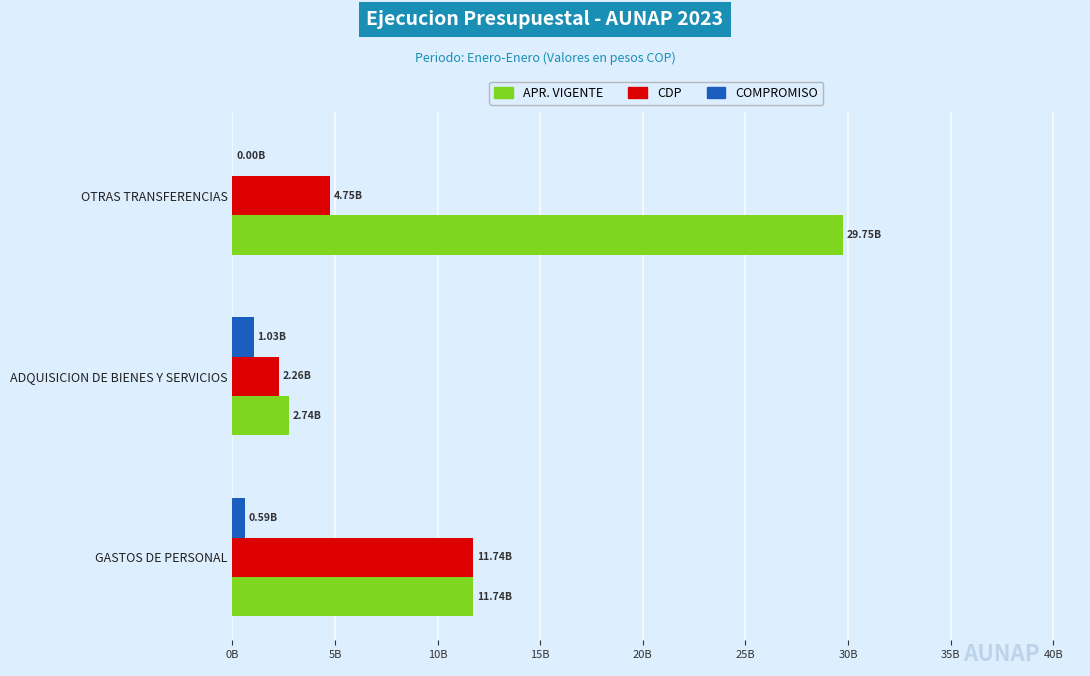

What are all the series names shown in the legend?

APR. VIGENTE, CDP, COMPROMISO